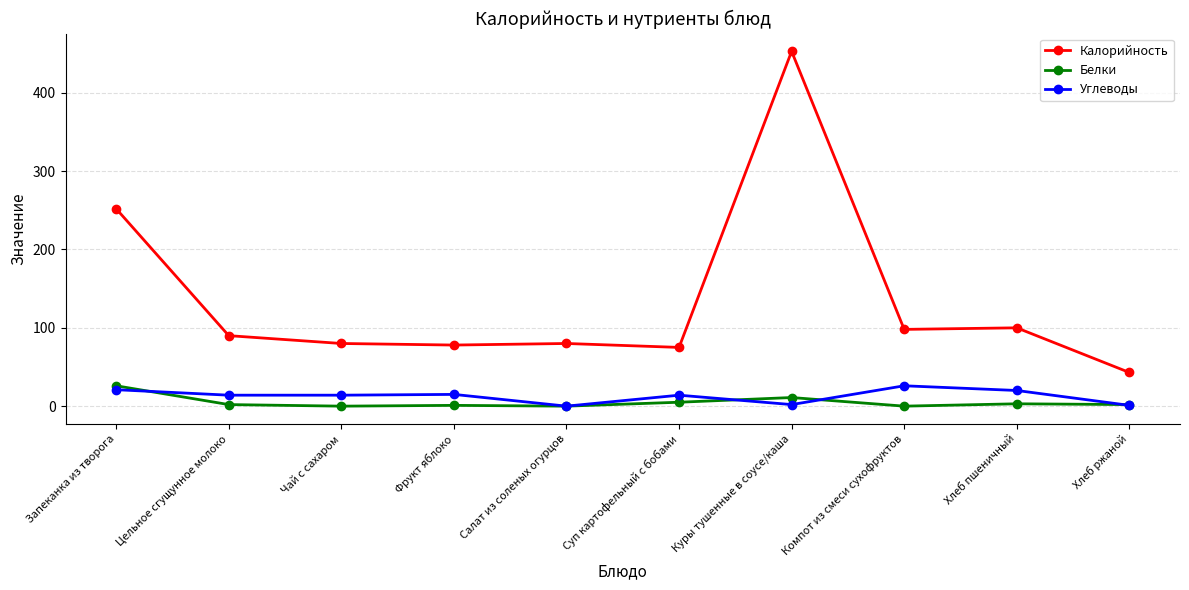

What is the label of the 7th point from the right?

Фрукт яблоко